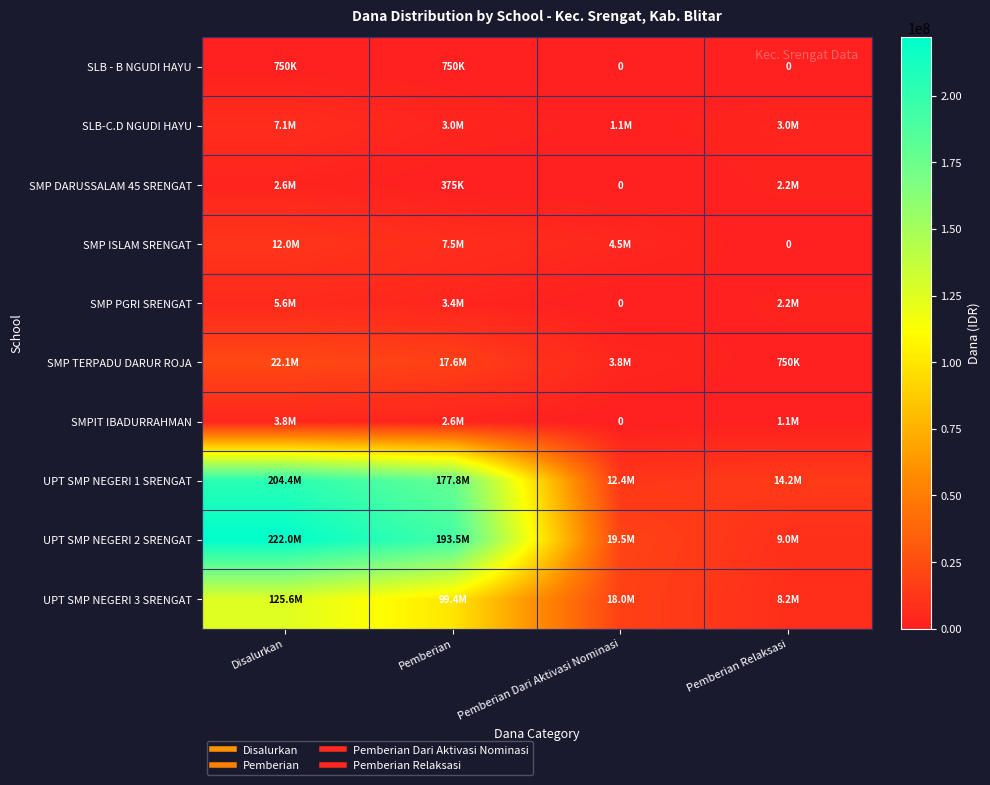

Count the SMPIT IBADURRAHMAN values in the range 1125000 to 3750000.

3